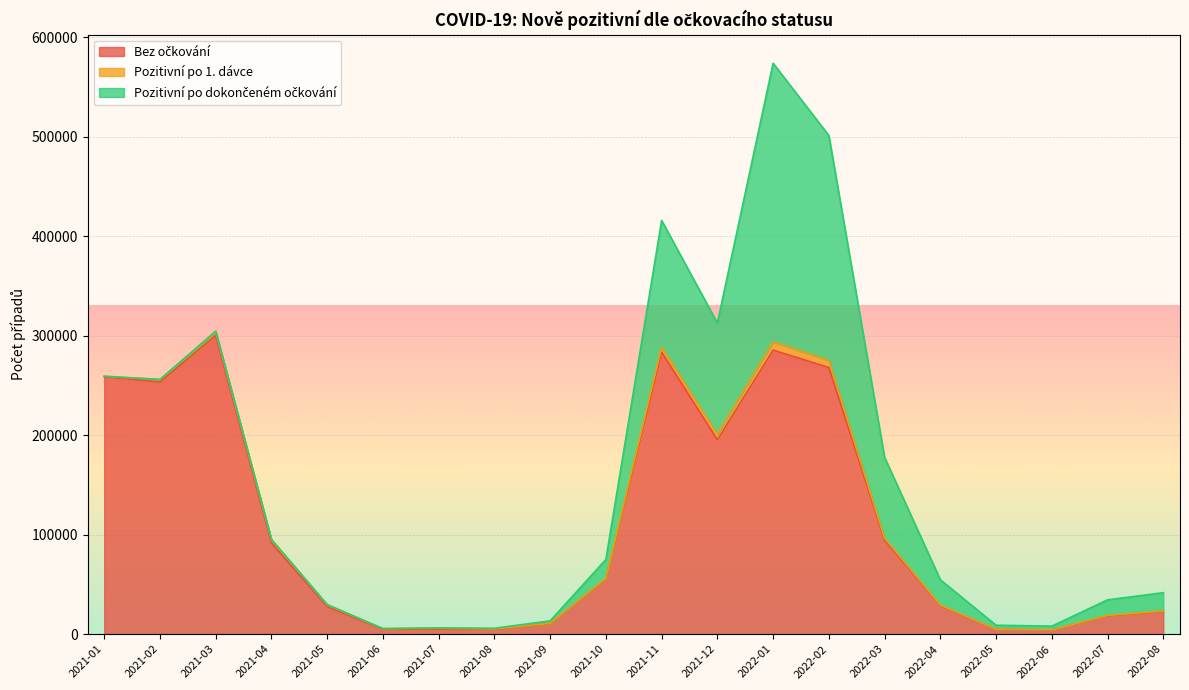

At which label is Pozitivní po dokončeném očkování closest to 140082?

2021-11